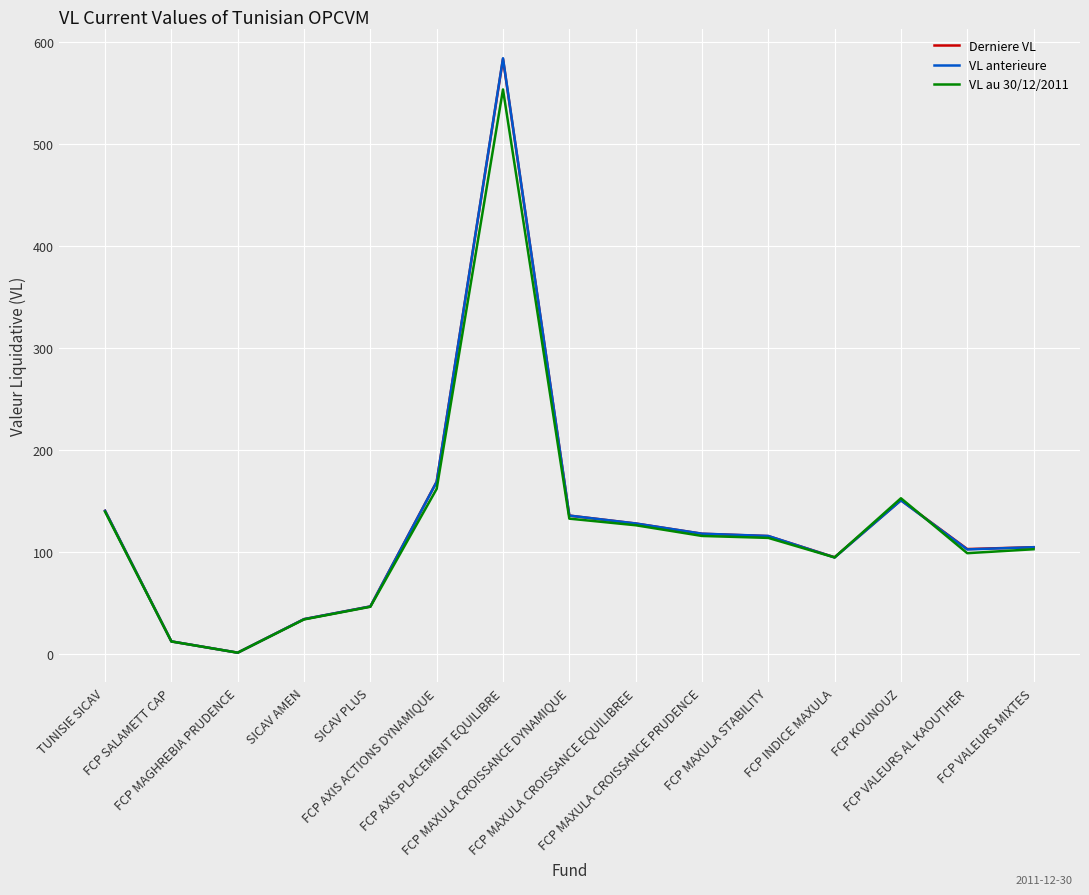

Where does the VL au 30/12/2011 series first go above 113?

TUNISIE SICAV